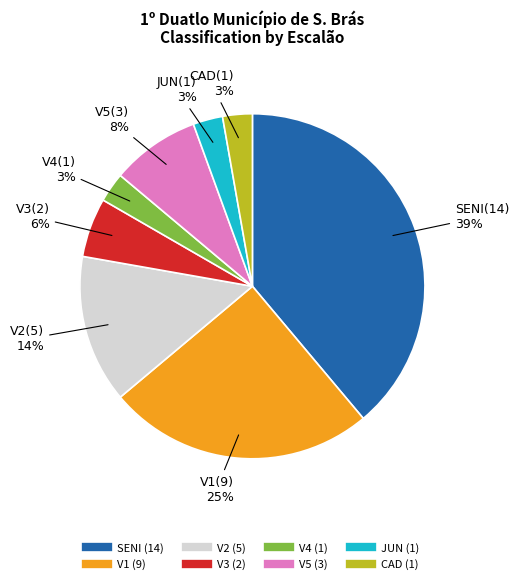

Count the number of slices in the pie.

8